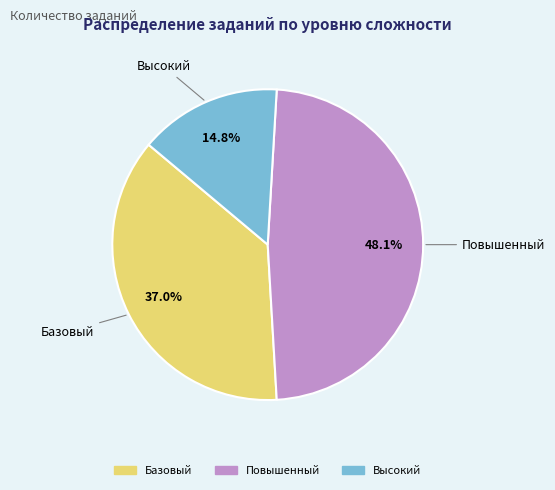

The Высокий slice represents 15% of the pie. True or false?

True